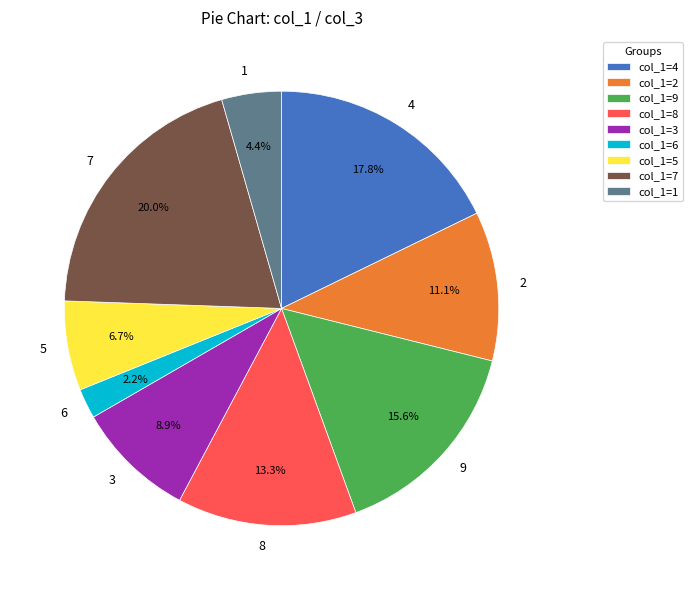

To the nearest percent, what percentage of the pie is 6?

2%